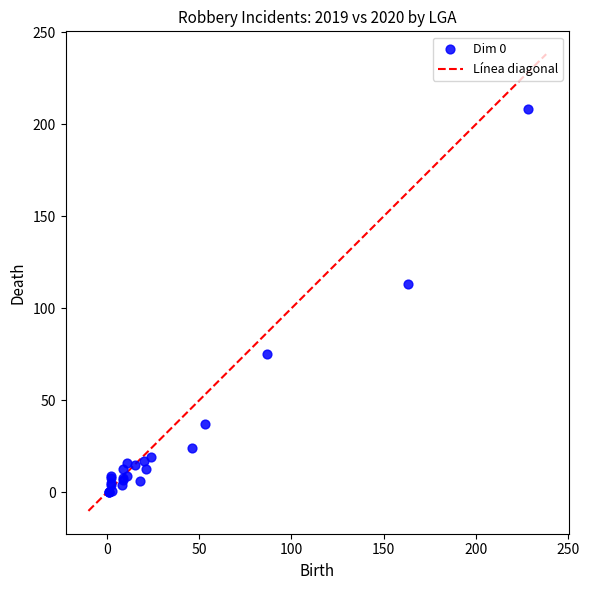

What Y value in the scatter plot is closest to 104?

113